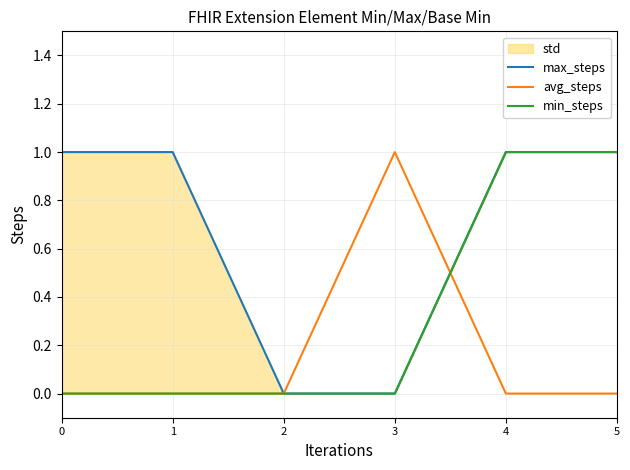

The max_steps series shows 2 at 4. True or false?

False